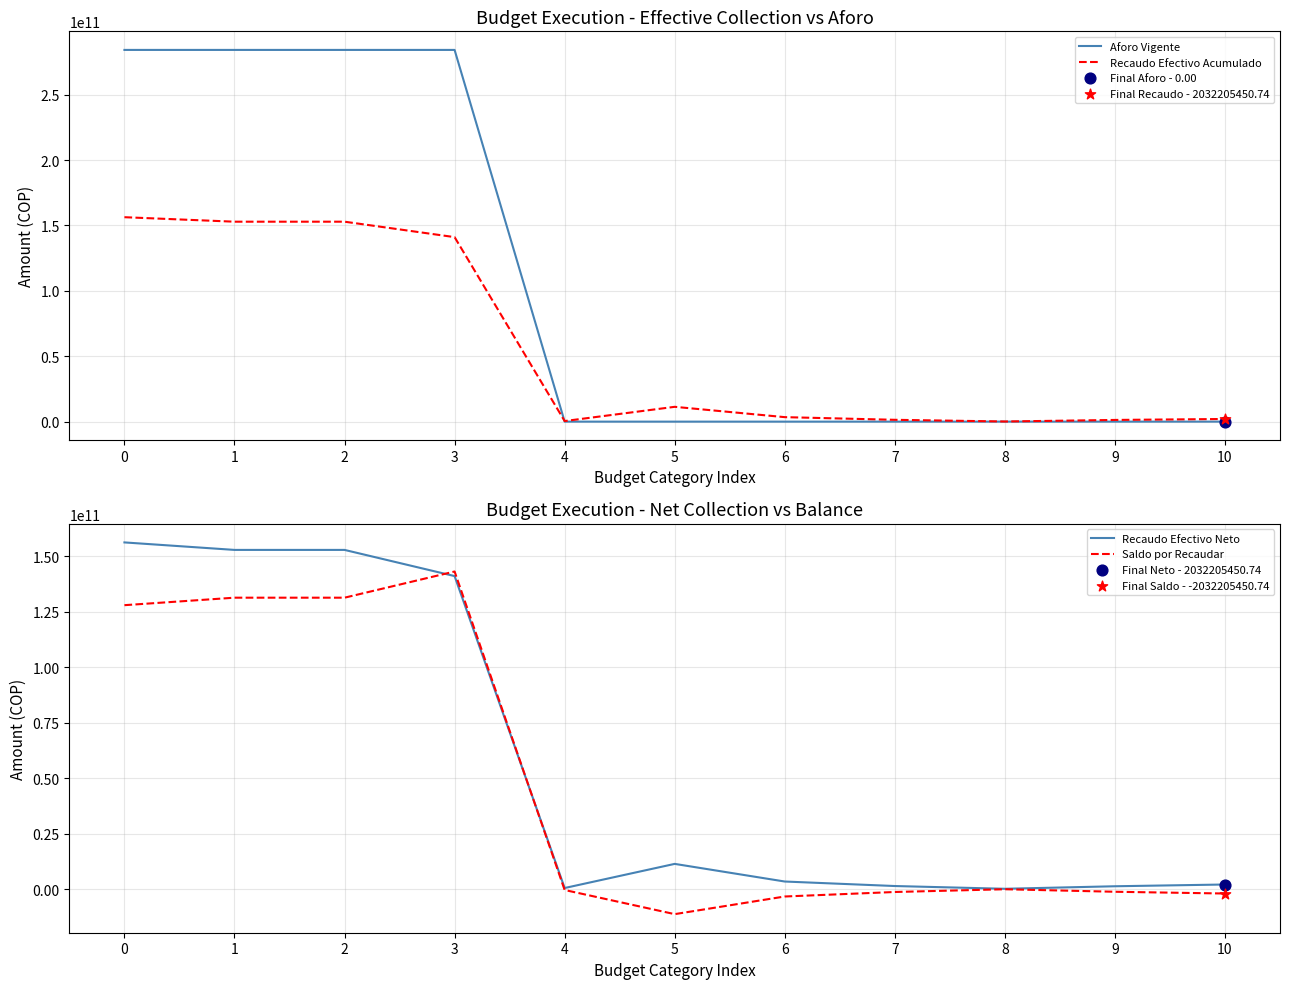

What are all the series names shown in the legend?

Aforo Vigente, Recaudo Efectivo Acumulado, Recaudo Efectivo Neto, Saldo por Recaudar